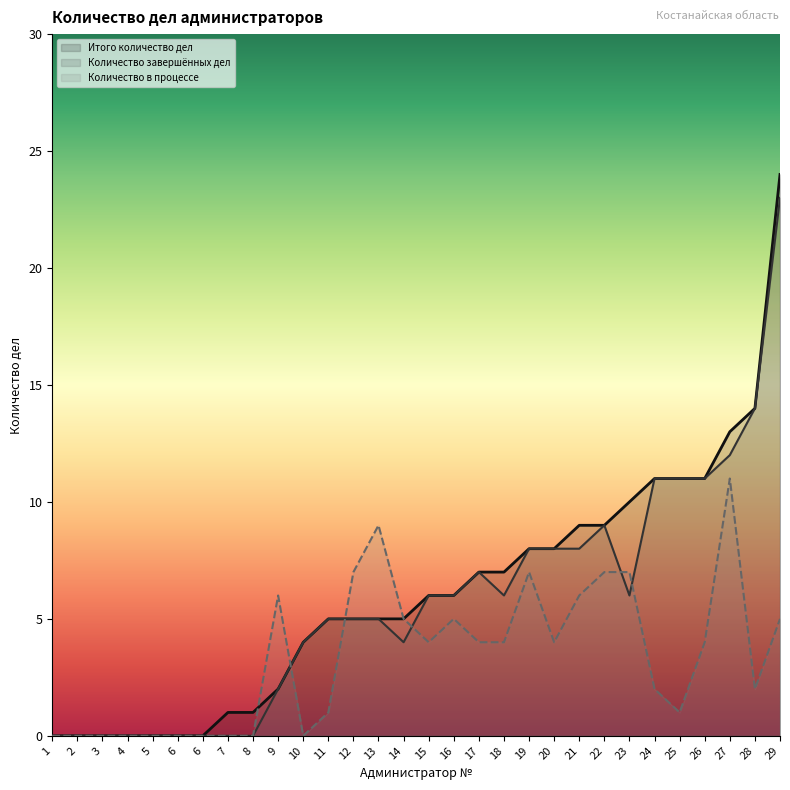

What is the value of the Итого количество дел point at the 28th from the left?

13